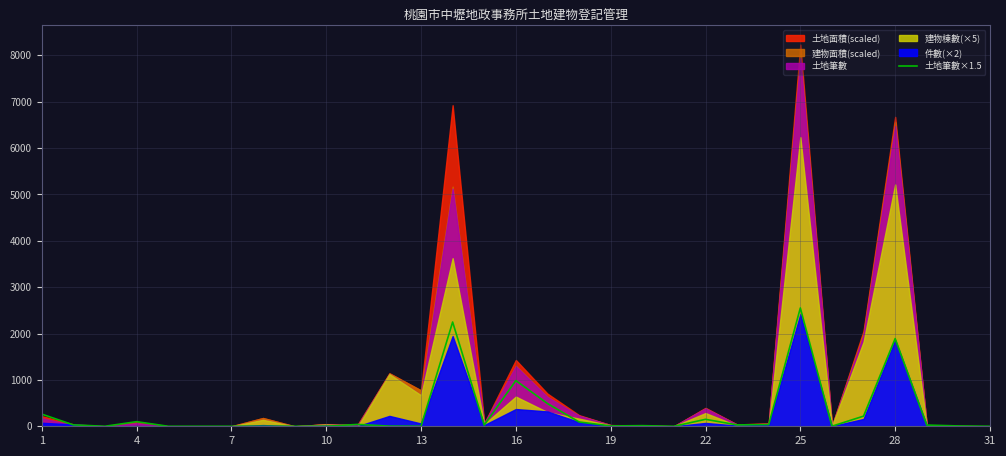

The value of 土地筆數×1.5 at 10 is 855.6. True or false?

False